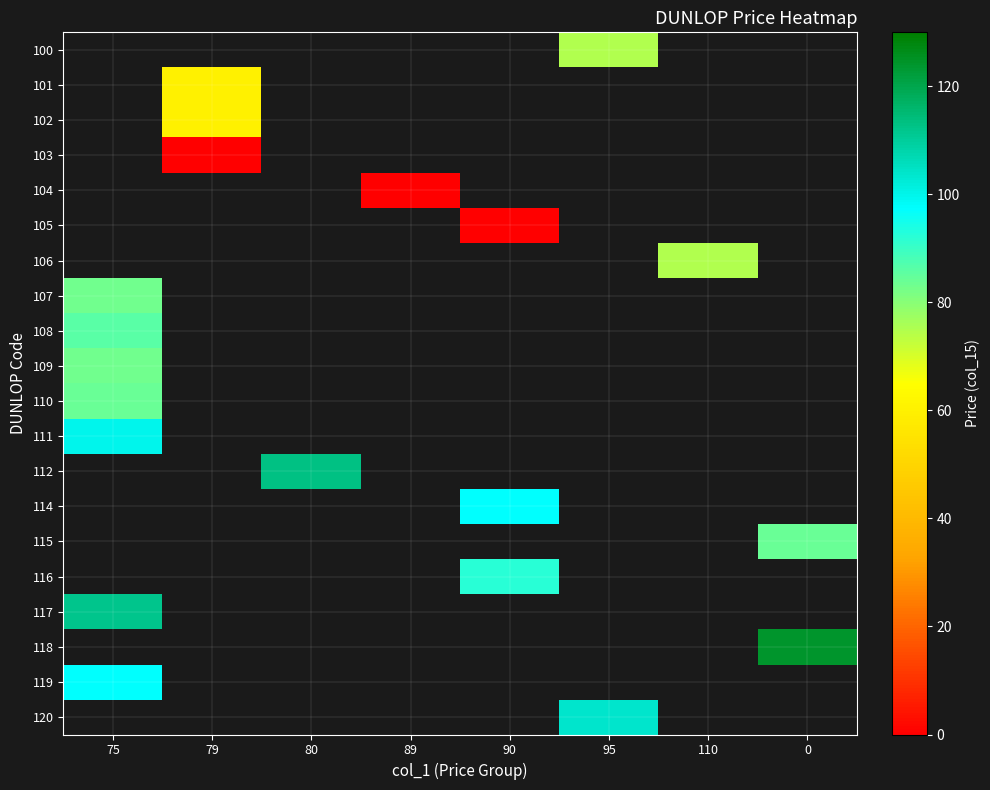

How many positive values does the 117 series have?

1